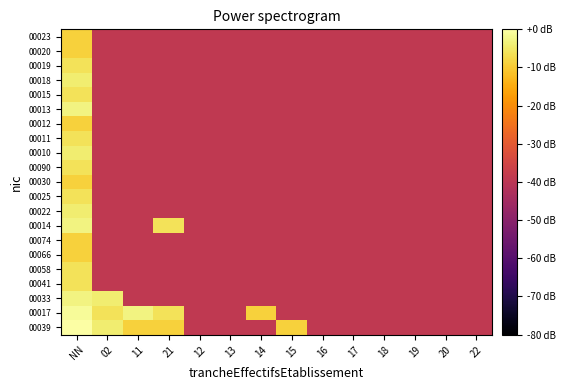

Between 22 and 18, which is larger?

22